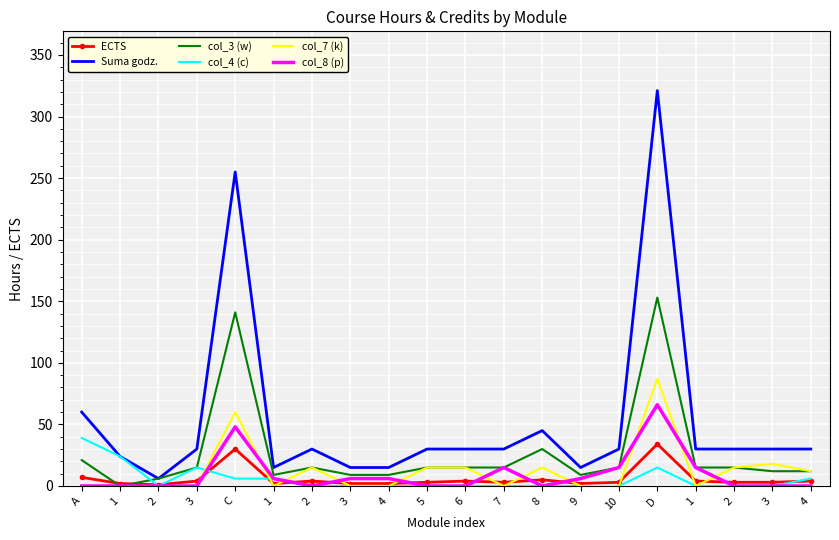

What are all the series names shown in the legend?

ECTS, Suma godz., col_3 (w), col_4 (c), col_7 (k), col_8 (p)